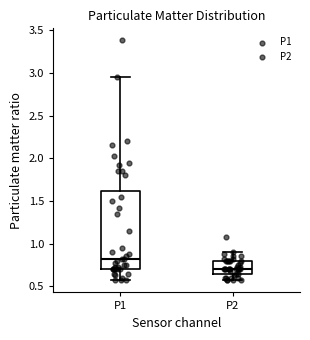

Which box is the tallest, from its lower edge to its upper edge?

P1